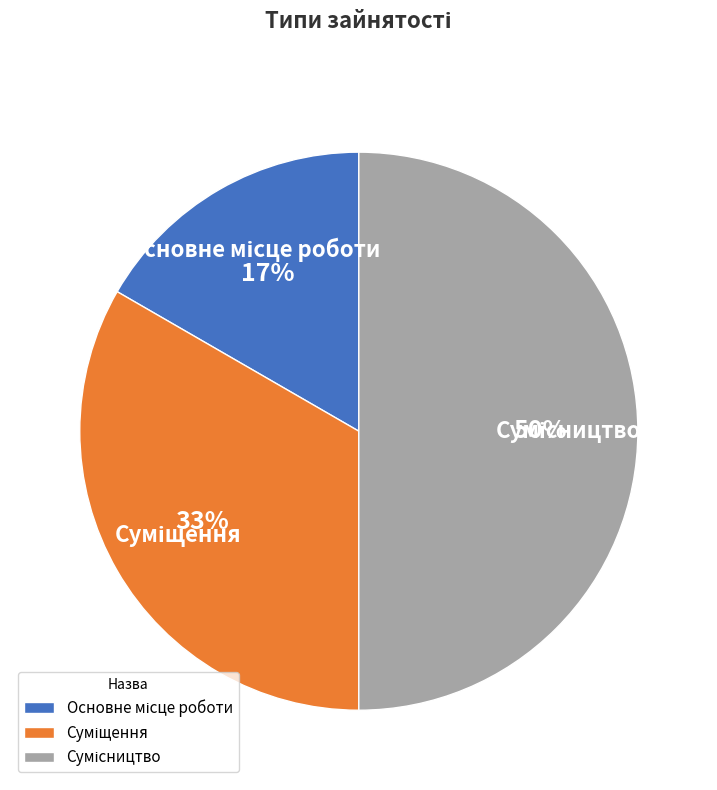

To the nearest percent, what is the difference between the largest and smallest slice percentages?

33%